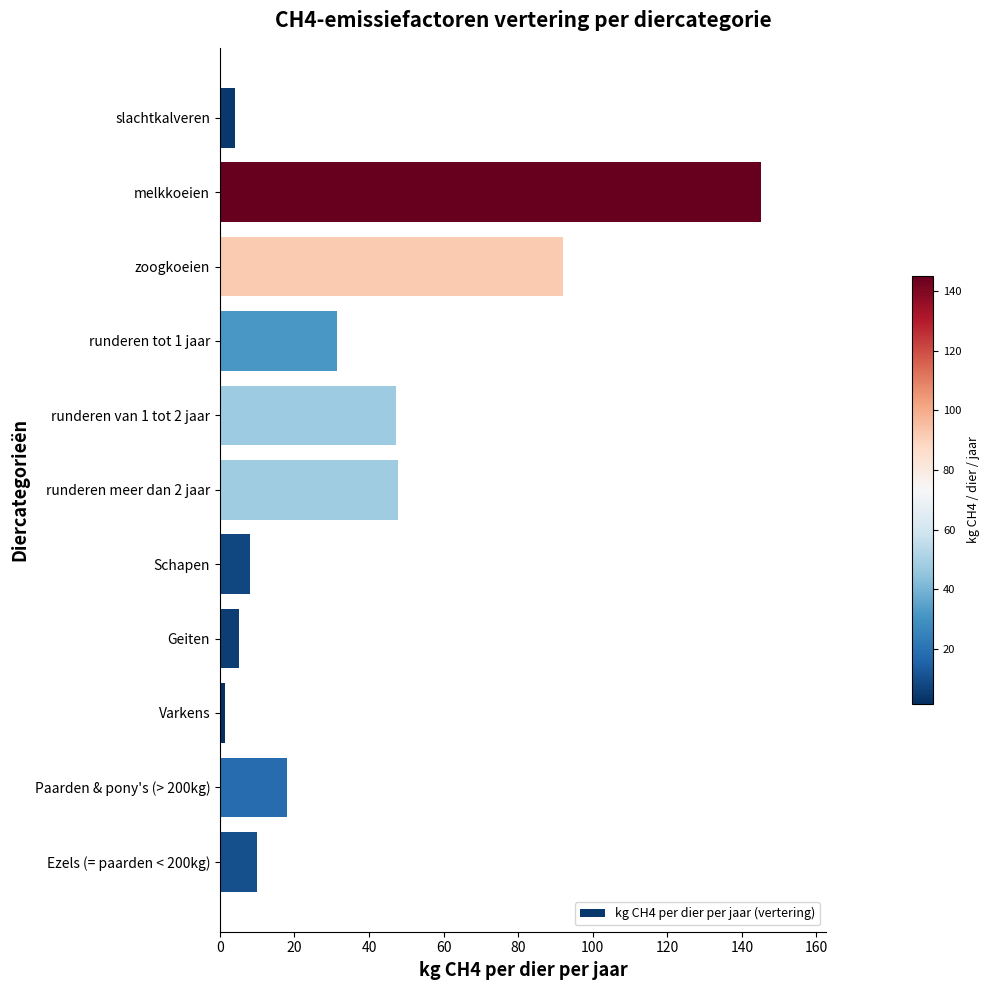

What is the label of the 7th bar from the top?

Schapen